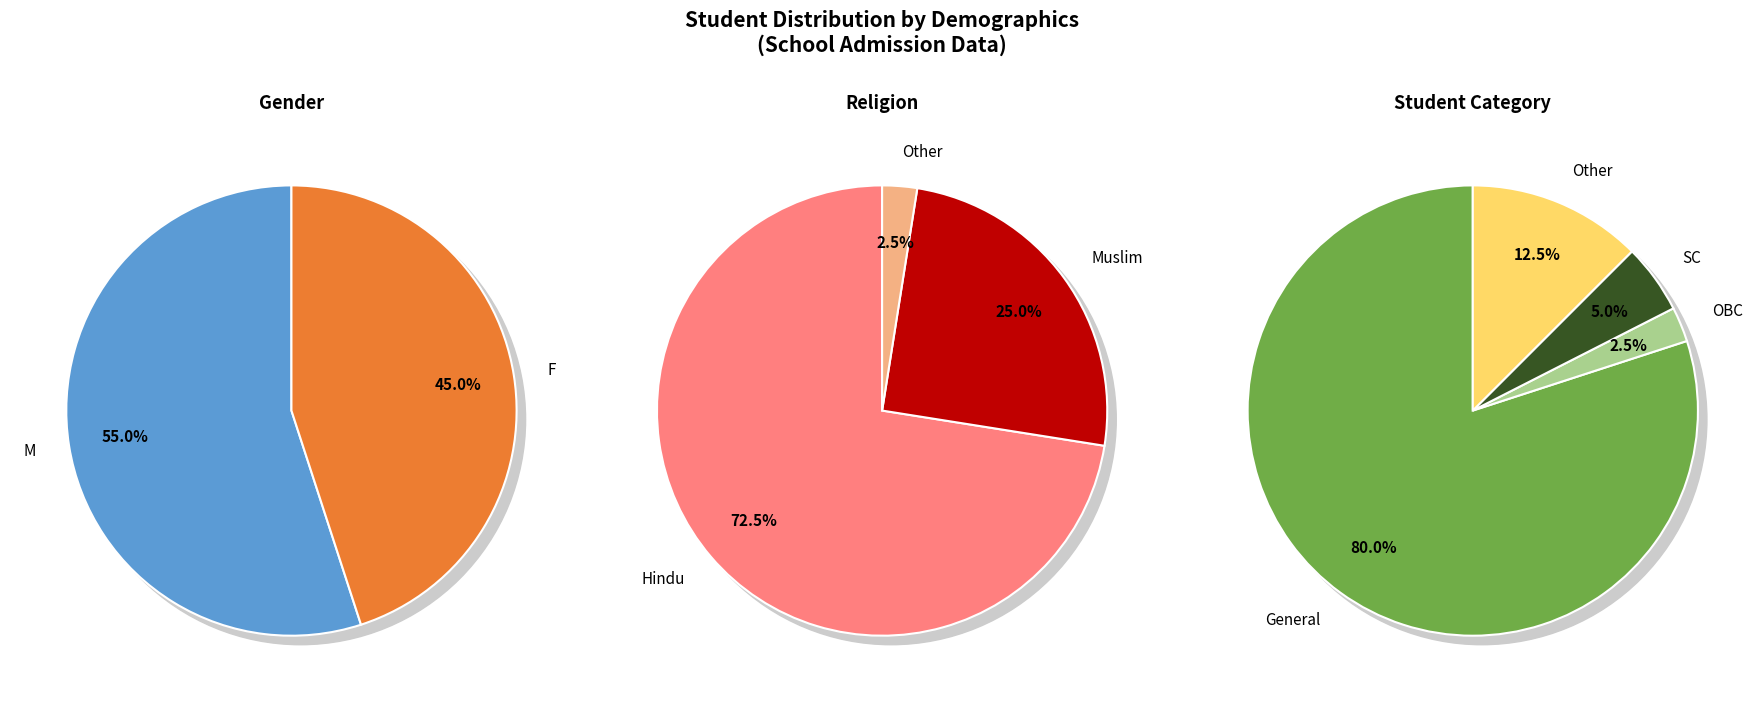

Does F represent more than half of the total?

No